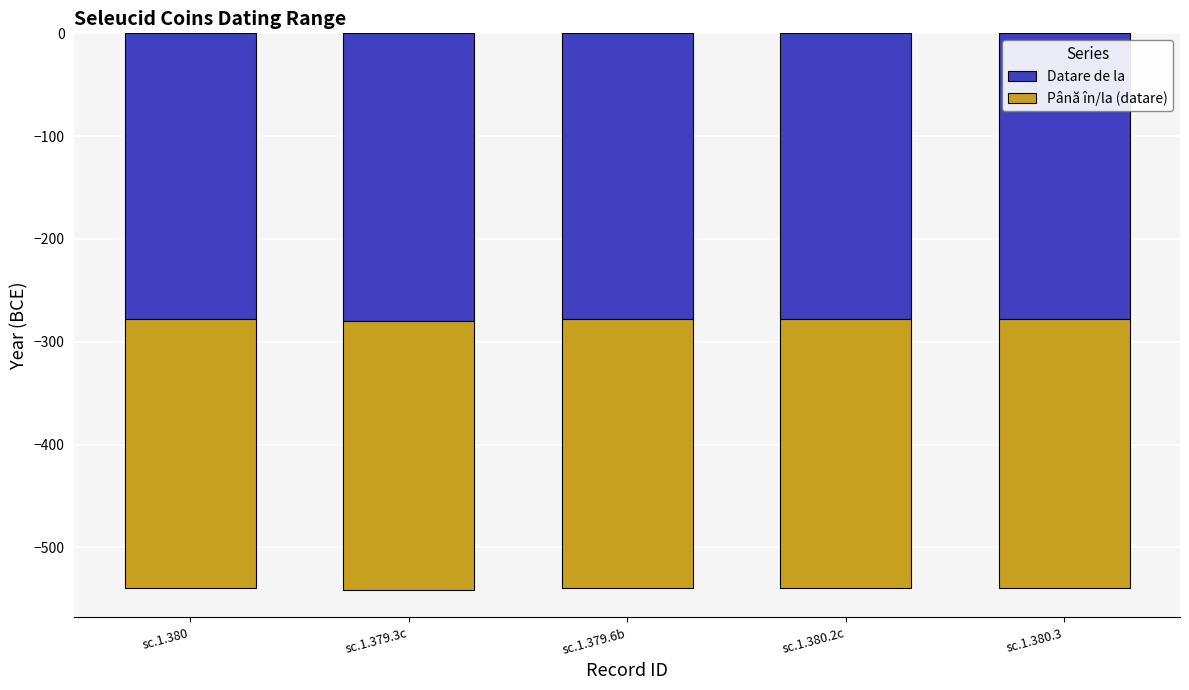

What is the value of the Până în/la (datare) bar at the 3rd from the left?

-261